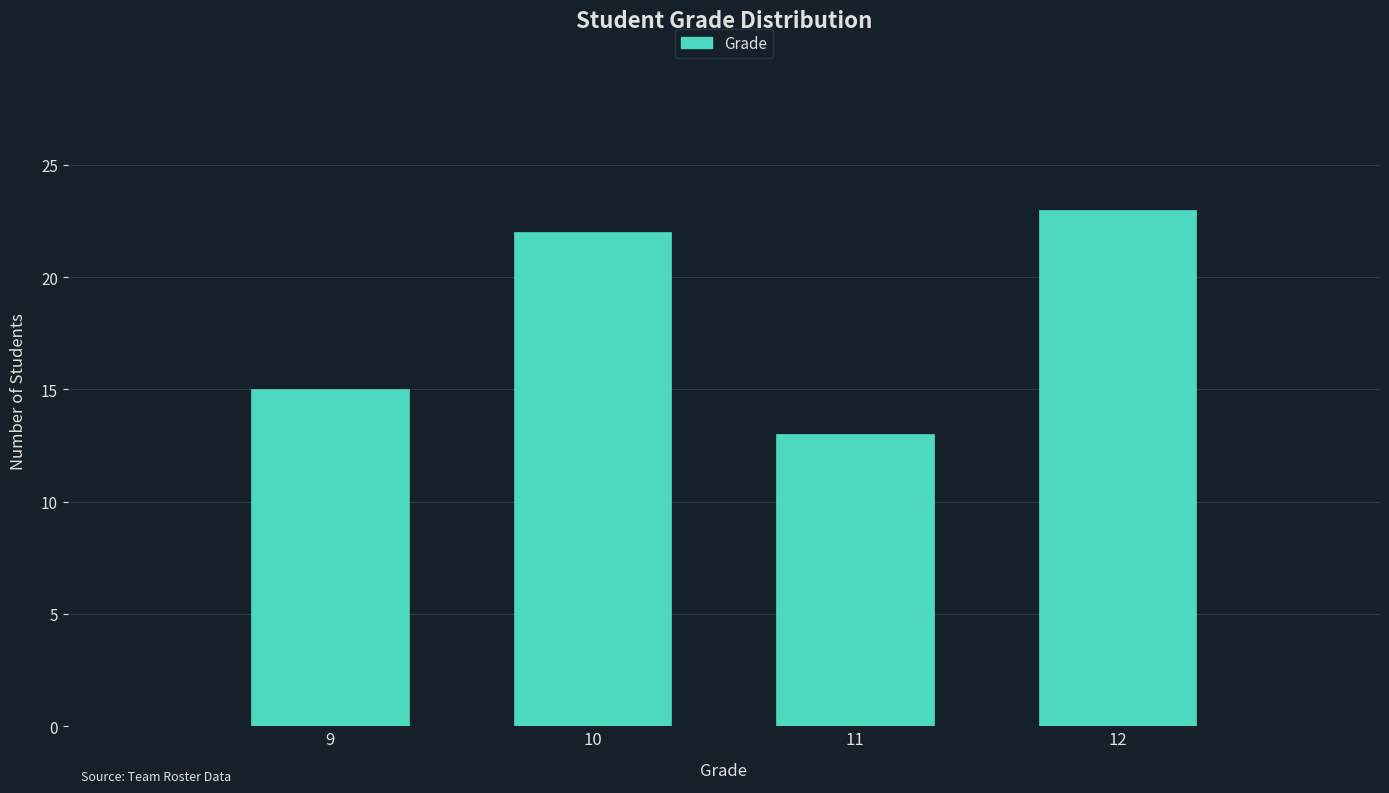

Reading left to right, what are all the values shown in this chart?

15	22	13	23